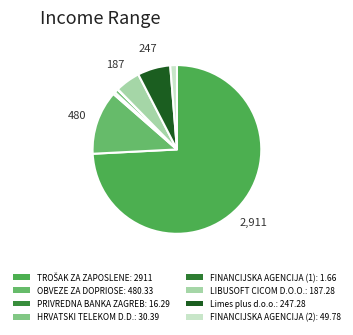

How many slices are in this pie chart?

8